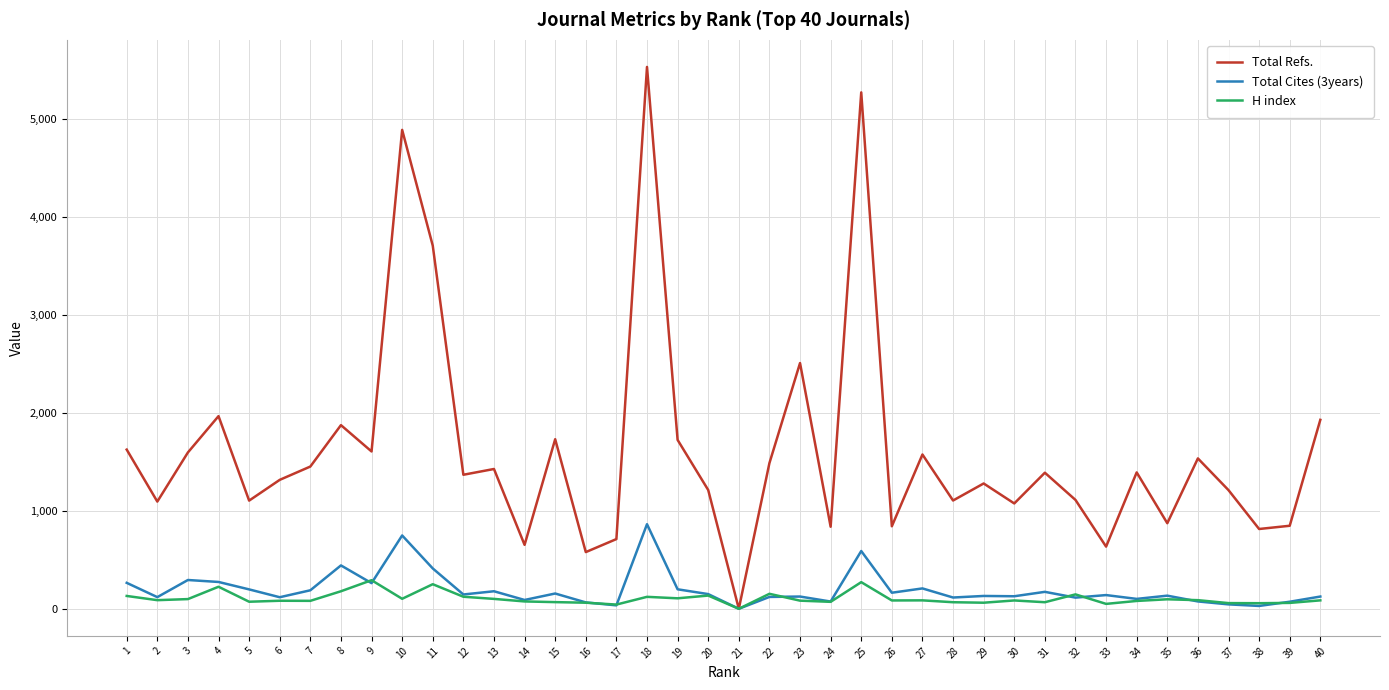

What is the maximum value shown in the chart?

5535